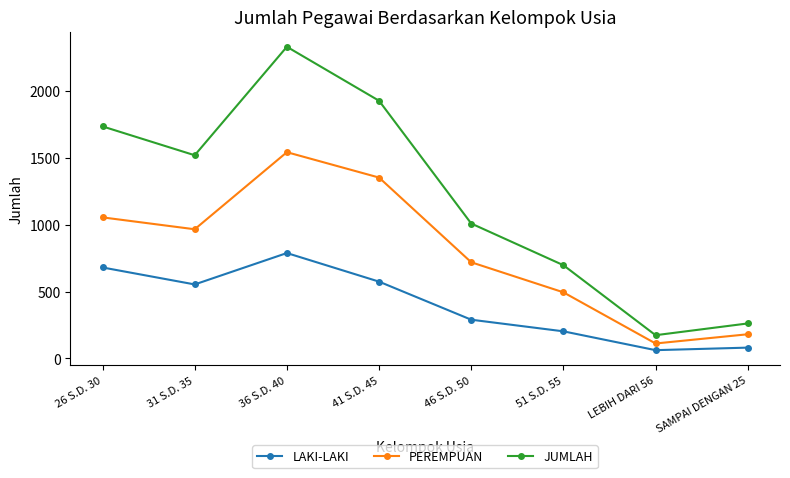

What is the difference between the second highest and second lowest values in the JUMLAH series?

1667